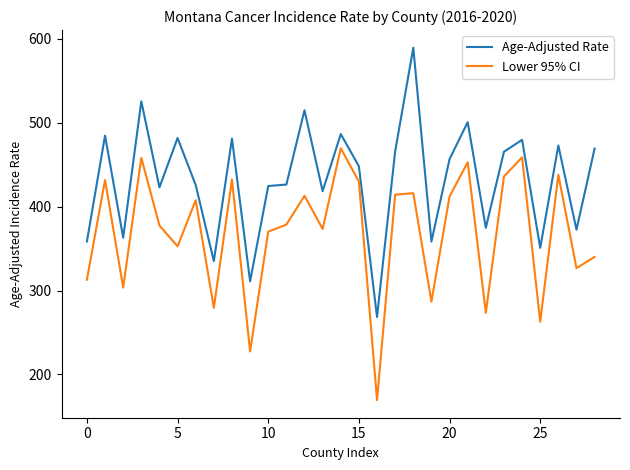

What is the difference between the maximum and minimum values in the Age-Adjusted Rate series?

321.2